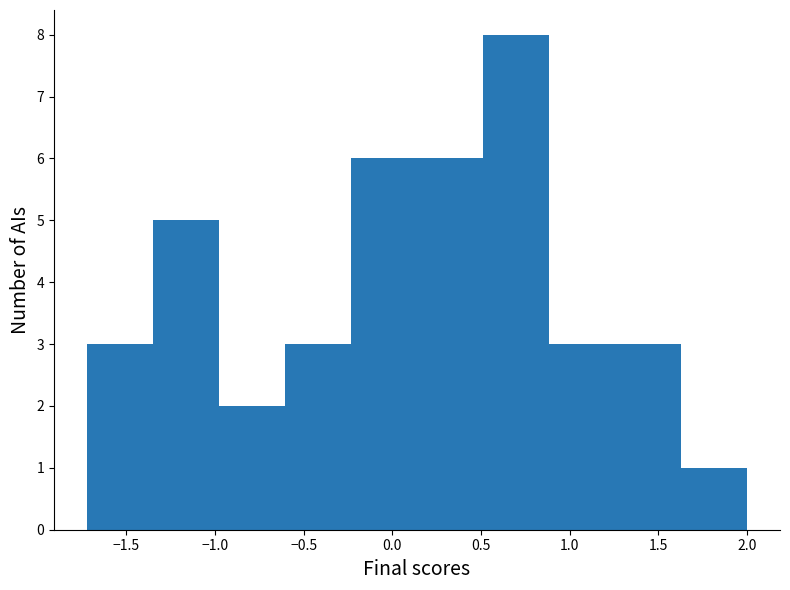

What is the height of the bar covering -0.25 to 0.15 on the x-axis? Neither the bar edges nor the heights are printed on the chart, so give them approximately, as read against the axes.

6